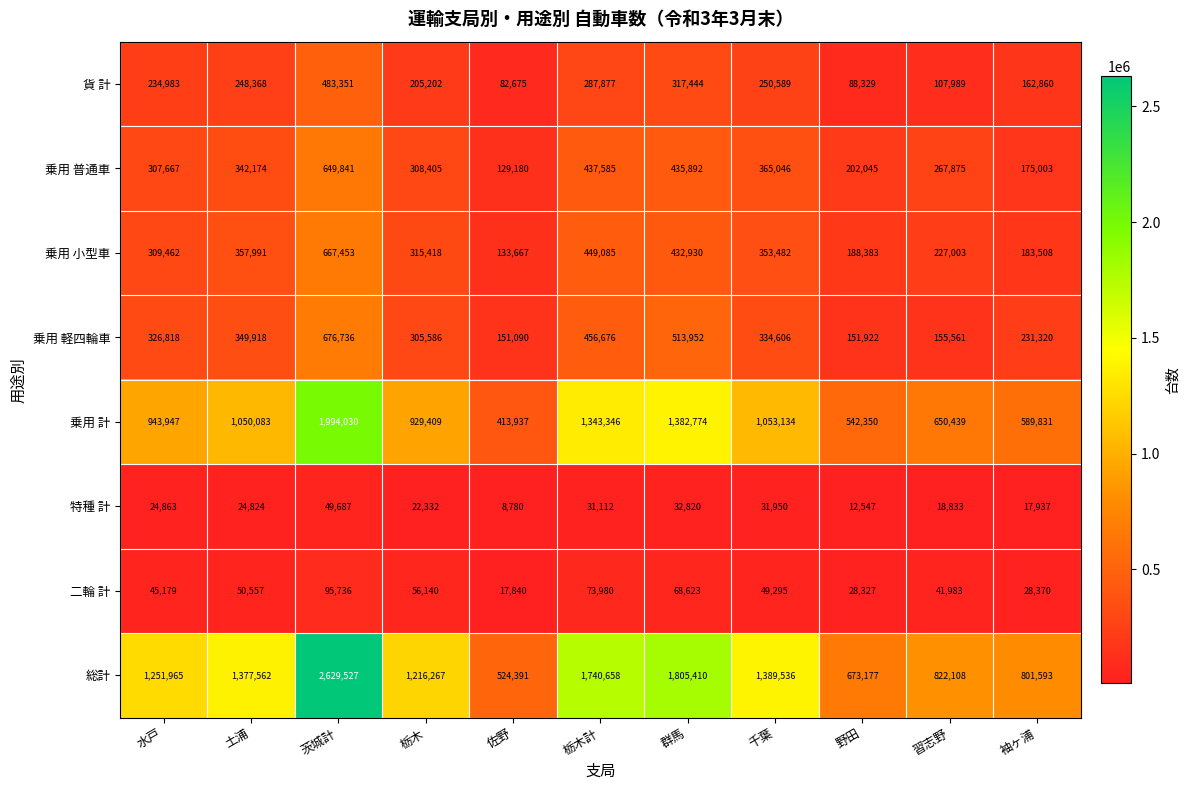

Rank the series by their maximum value, from highest to lowest.

総計, 乗用 計, 乗用 軽四輪車, 乗用 小型車, 乗用 普通車, 貨 計, 二輪 計, 特種 計